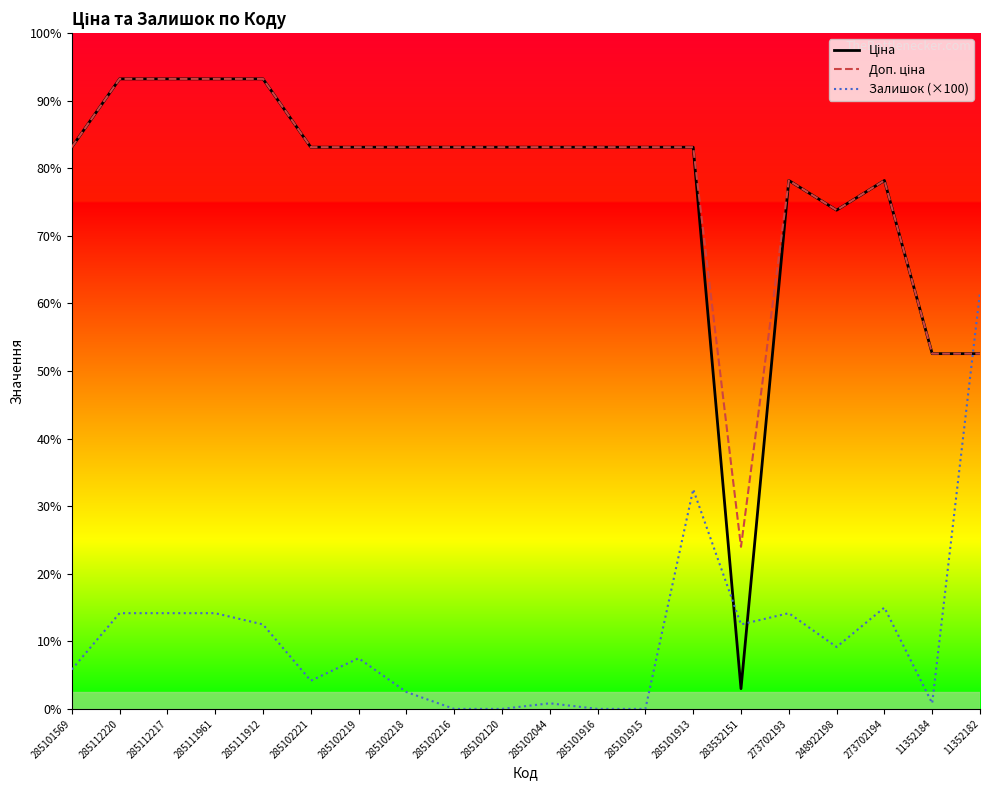

Is this an area chart (filled region under the line)?

No